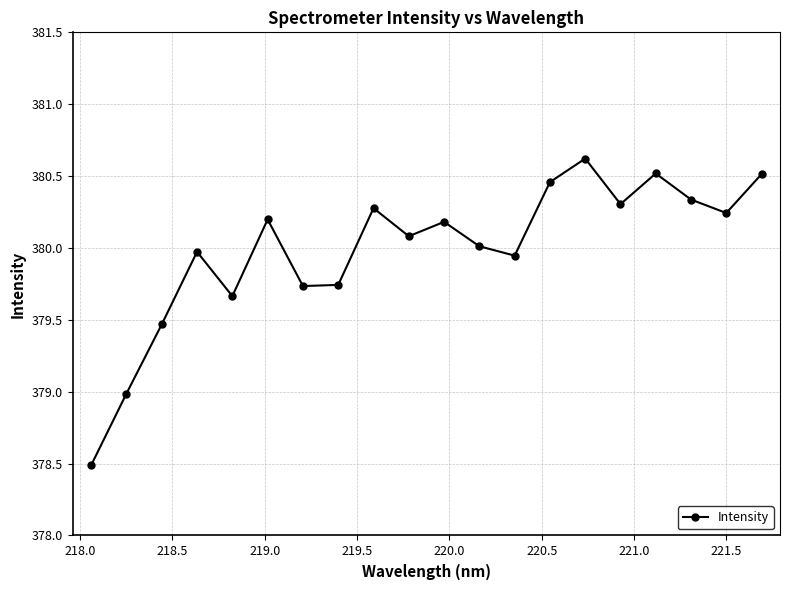

What is the minimum value shown in the chart?

378.5